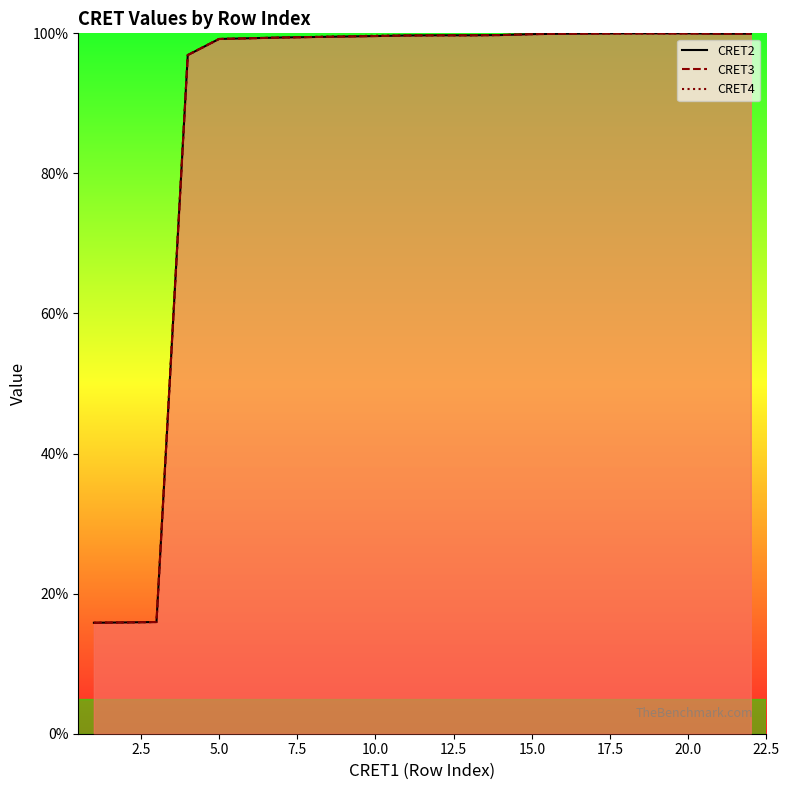

How many lines are shown in the chart?

3